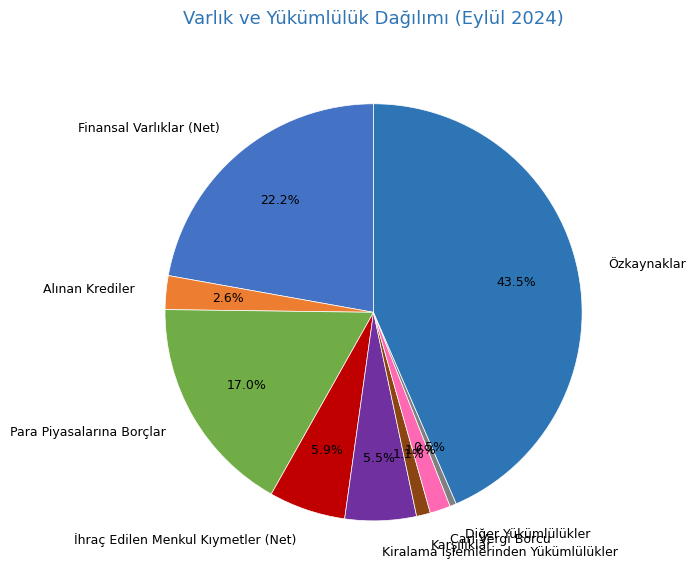

Do Kiralama İşlemlerinden Yükümlülükler and Özkaynaklar together represent more than half of the pie?

No